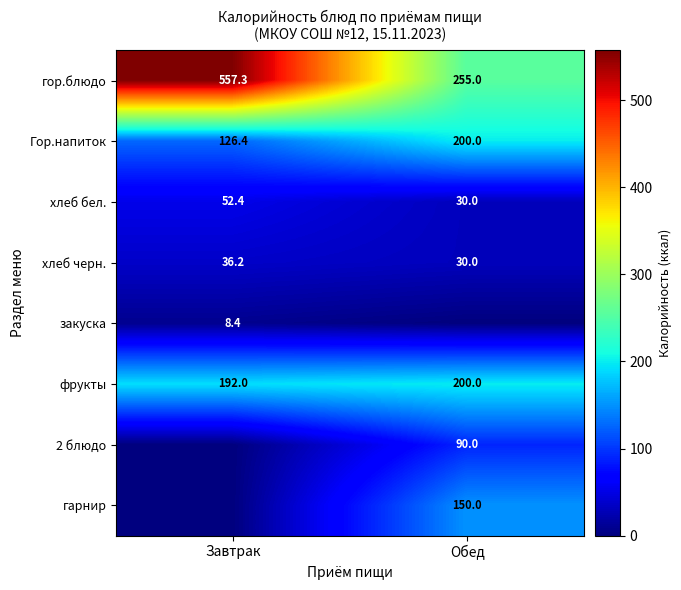

What is the difference between the хлеб бел. values at Обед and Завтрак?

22.4